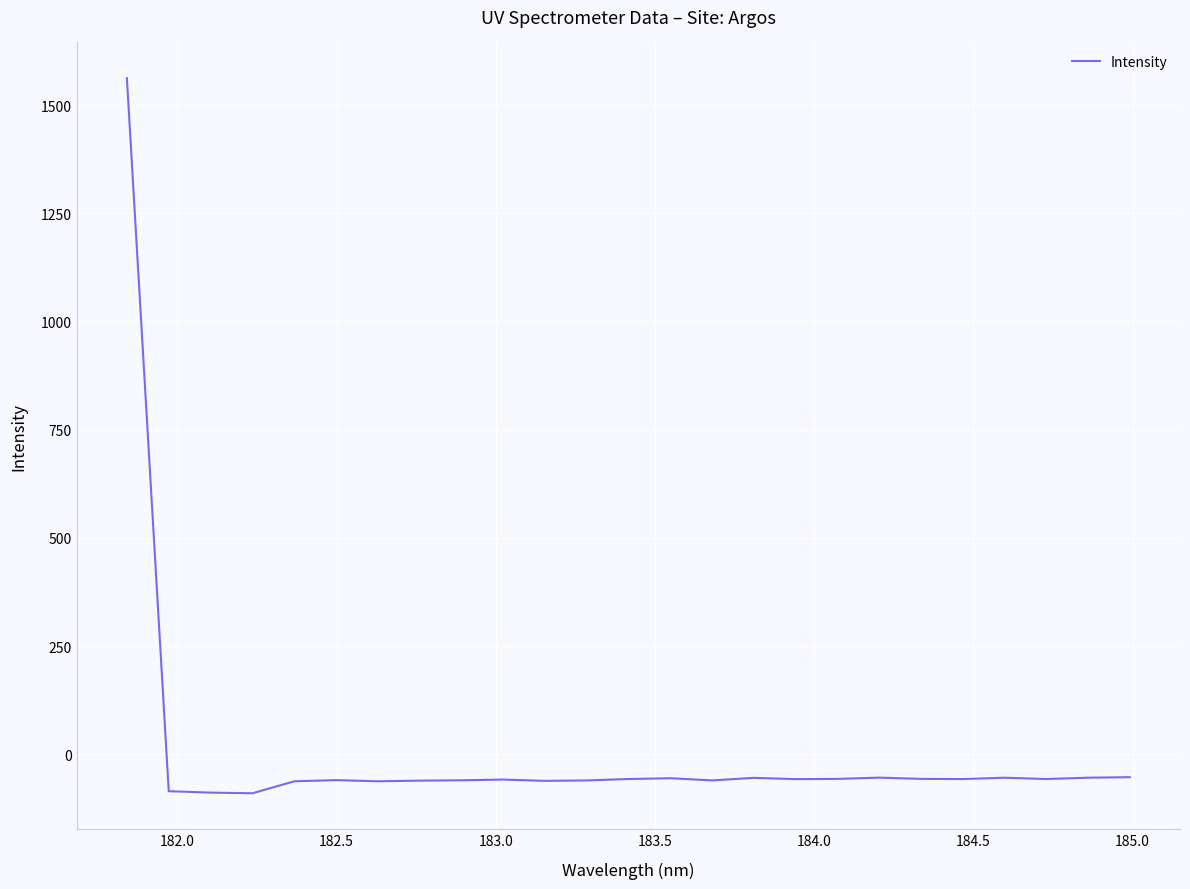

What is the maximum value shown in the chart?

1562.0